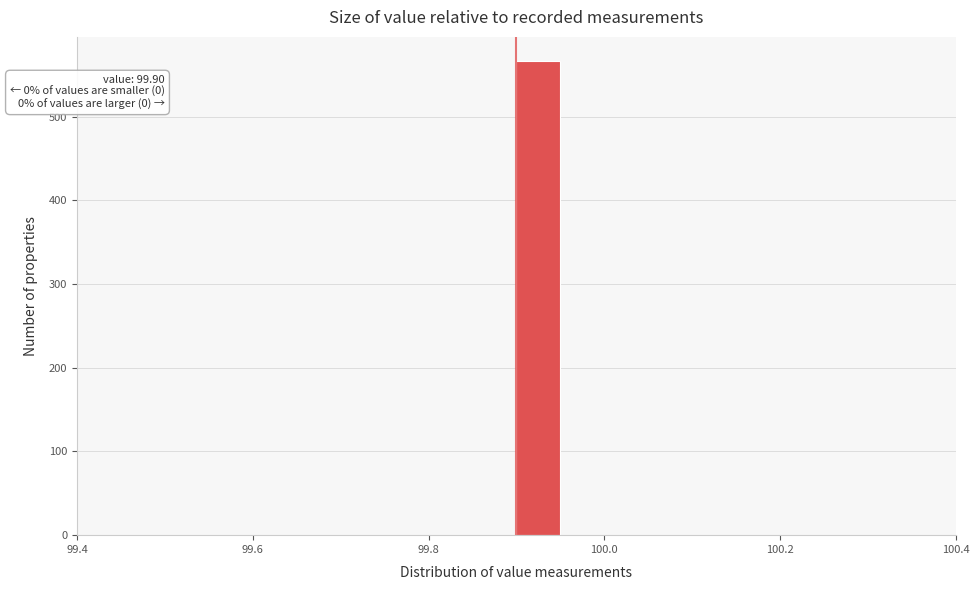

Around what value on the x-axis is the tallest bar? Give the approximate position of its centre, as read against the axis.

99.92